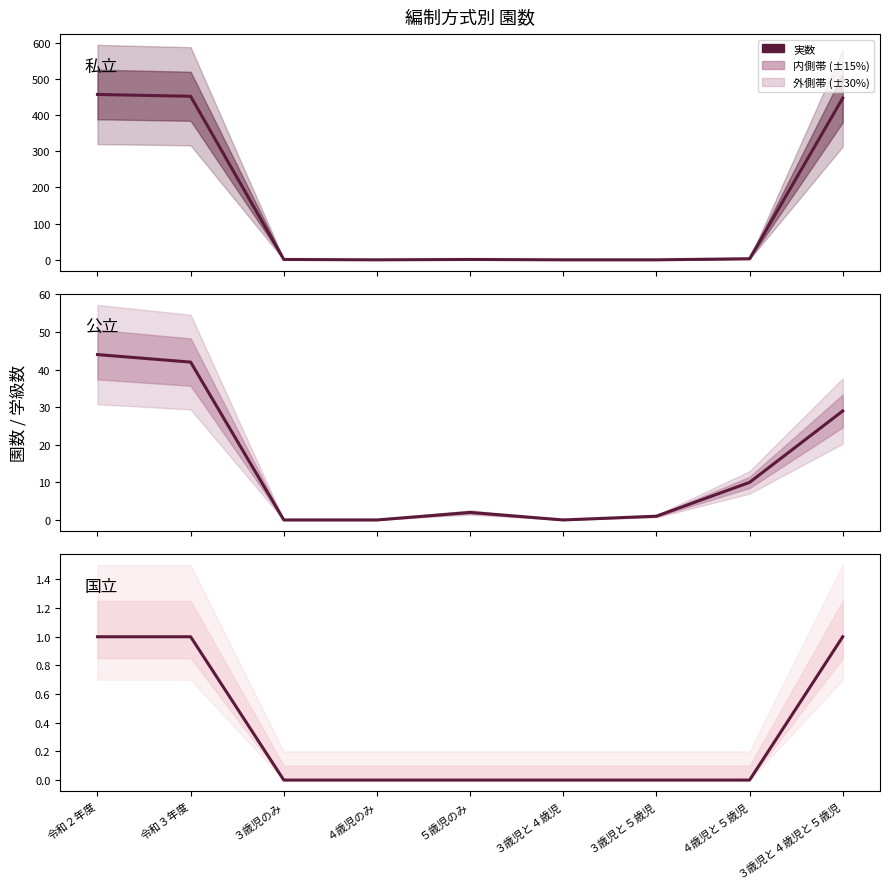

Reading right to left, transcribe all the data shown in this chart.

私立: 447	3	0	0	1	0	1	452	457
公立: 29	10	1	0	2	0	0	42	44
国立: 1	0	0	0	0	0	0	1	1